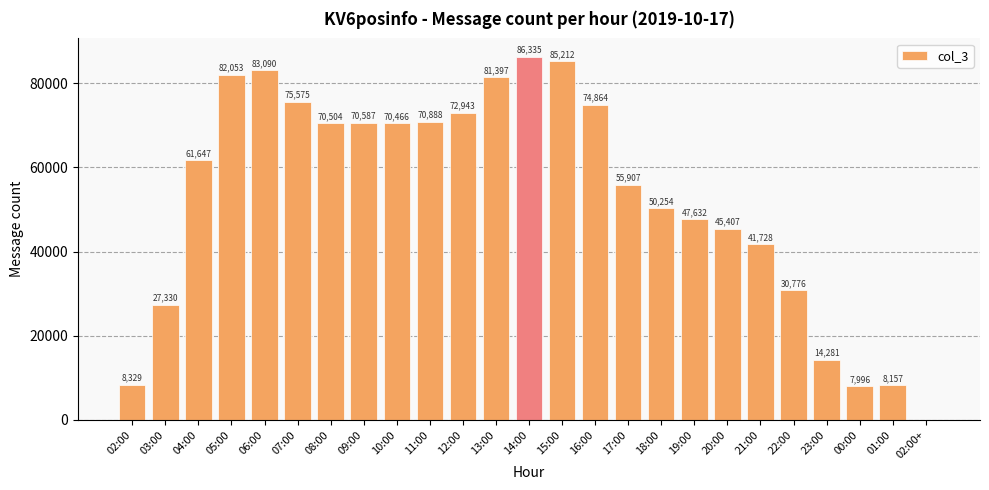

What is the sum of the values at 18:00 and 14:00?

136589